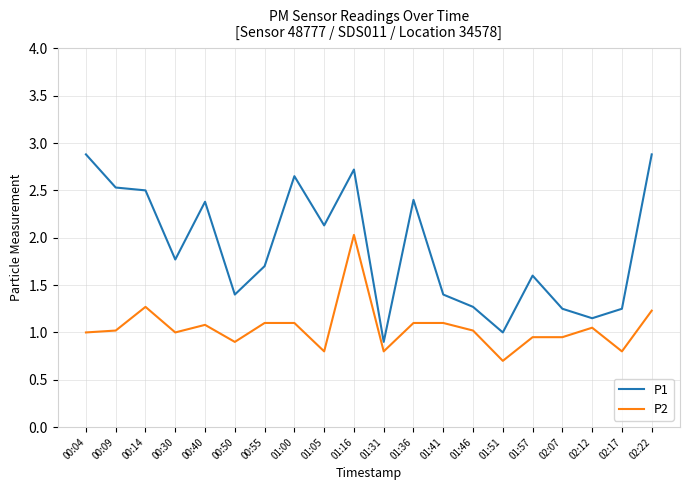

True or false: P1 and P2 intersect in this chart.

False